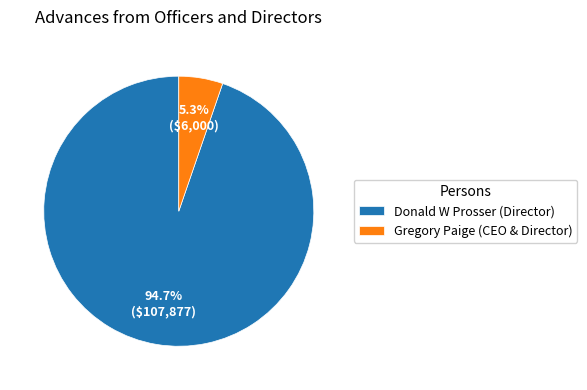

Does Gregory Paige (CEO & Director) account for over 50% of the chart?

No